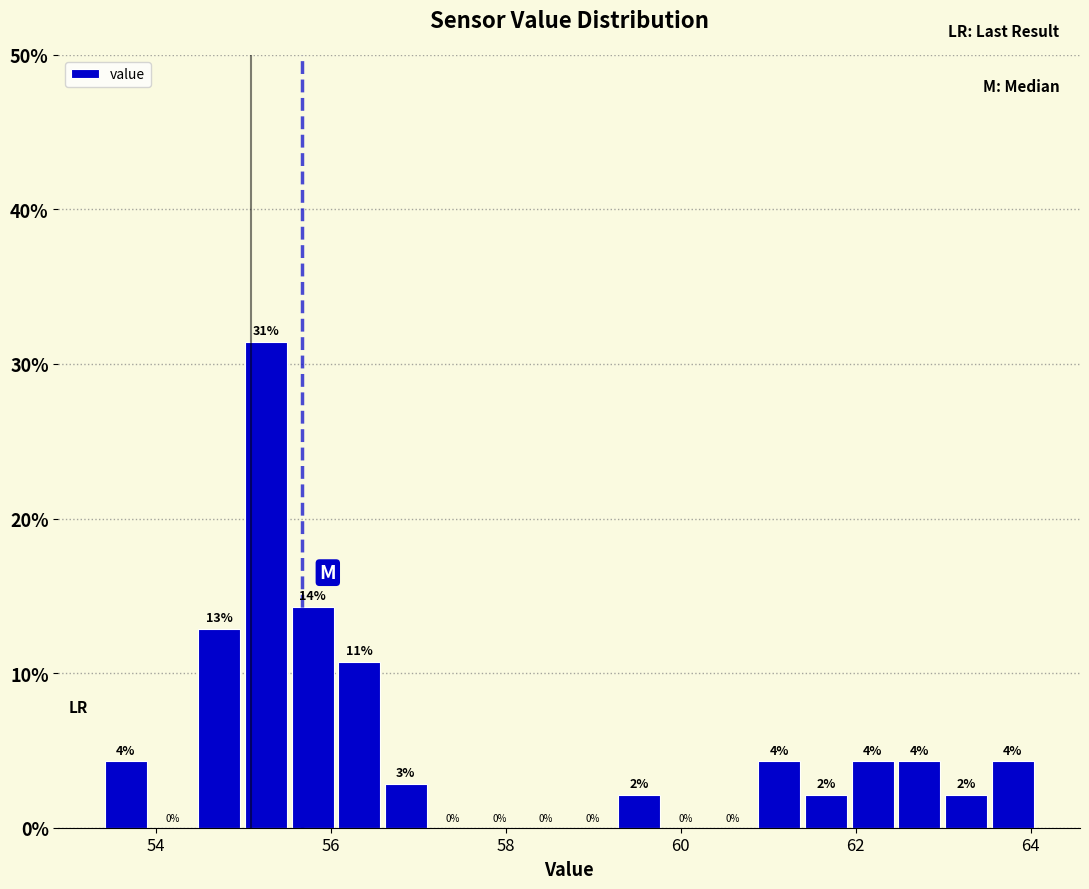

Read against the x-axis, roughly where is the centre of the tallest bar?

55.2